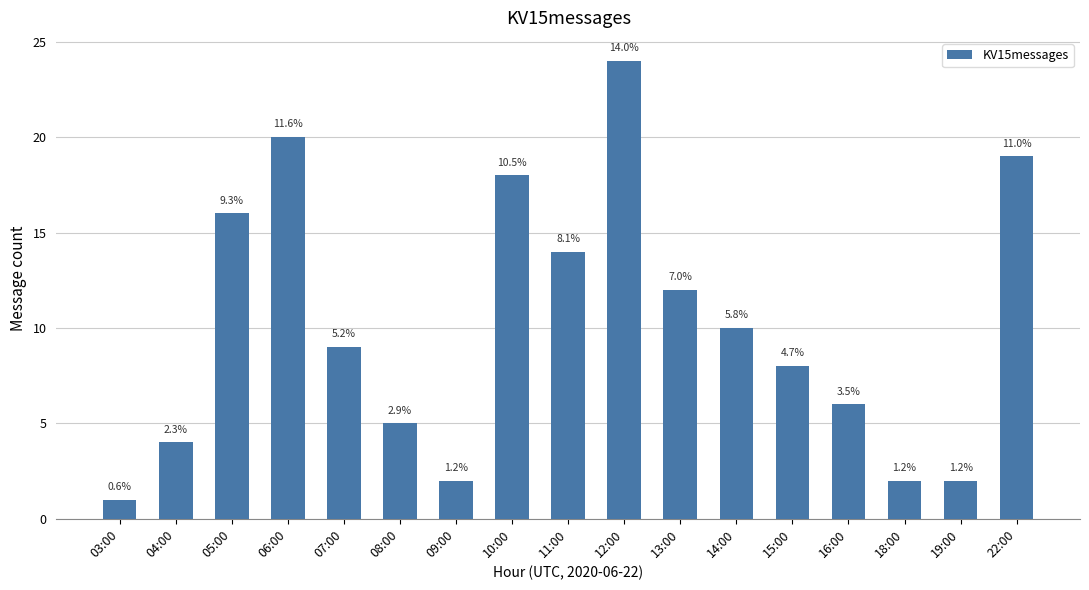

Reading left to right, list all the values displayed in this chart.

03:00=1	04:00=4	05:00=16	06:00=20	07:00=9	08:00=5	09:00=2	10:00=18	11:00=14	12:00=24	13:00=12	14:00=10	15:00=8	16:00=6	18:00=2	19:00=2	22:00=19